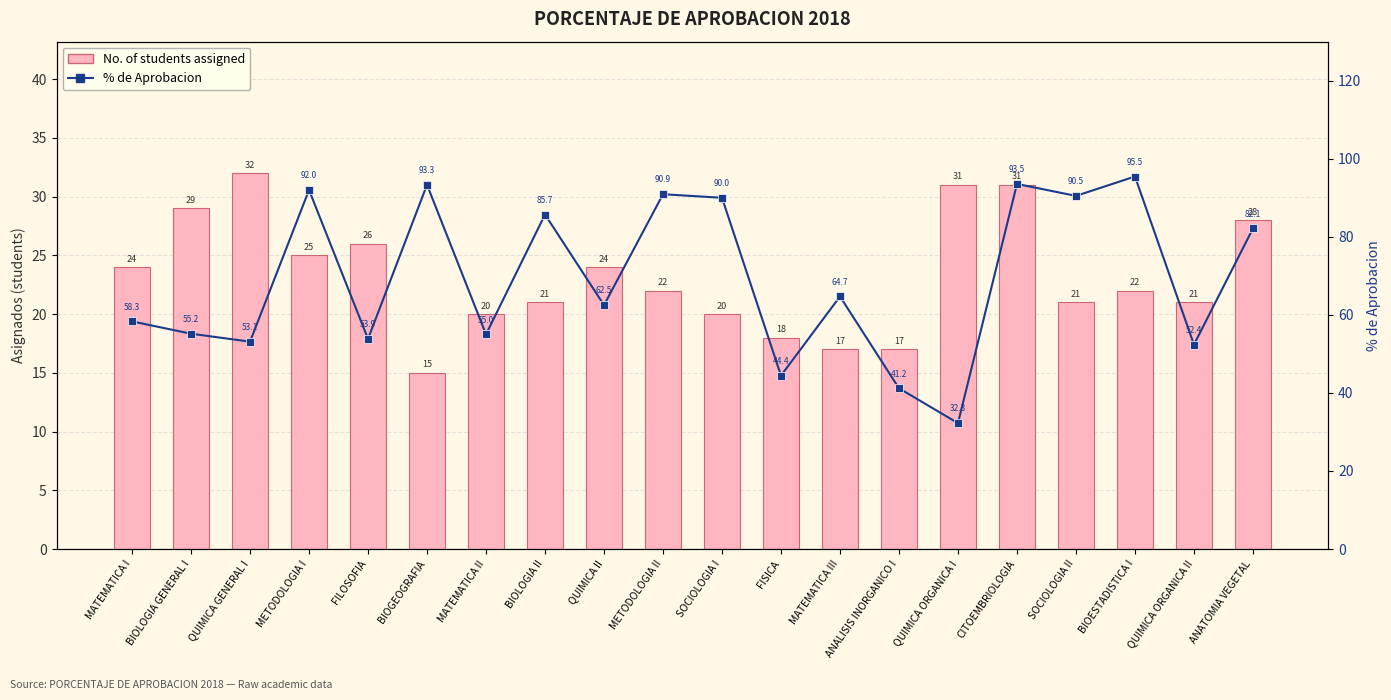

Rank the series at QUIMICA II from highest to lowest value.

% de Aprobacion, No. of students assigned